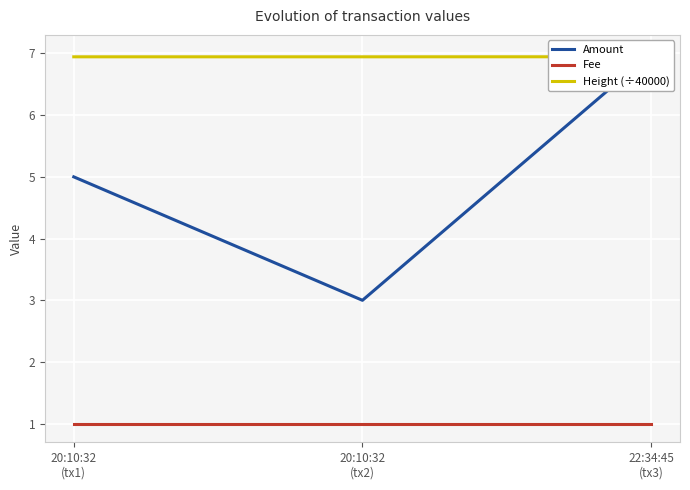

At how many categories does at least one series exceed 3?

3